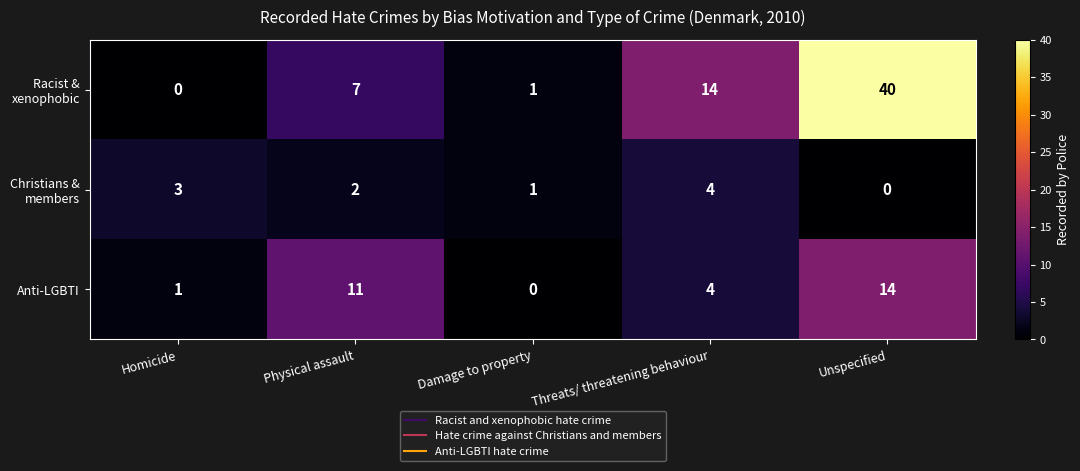

How many data points does each series have?

5